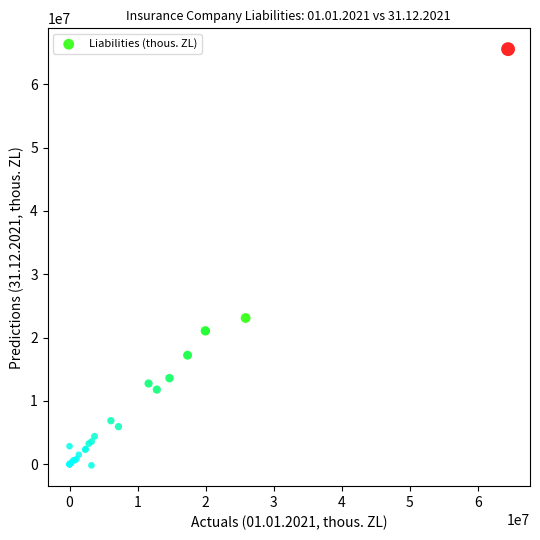

What Y value in the scatter plot is closest to 32694915?

23096438.0